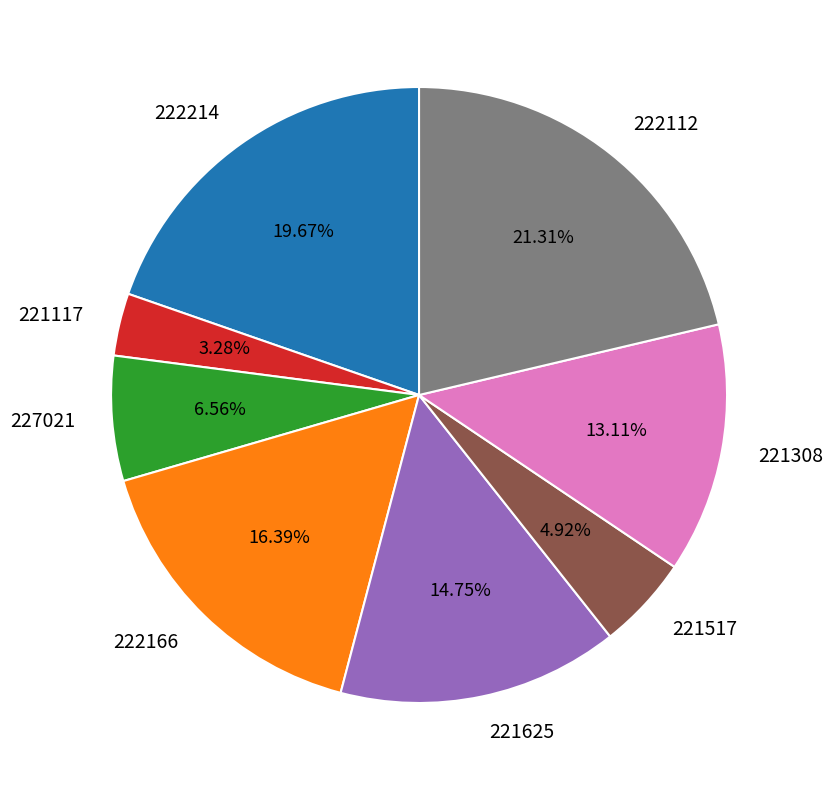

Rank the categories by value from highest to lowest.

222112, 222214, 222166, 221625, 221308, 227021, 221517, 221117